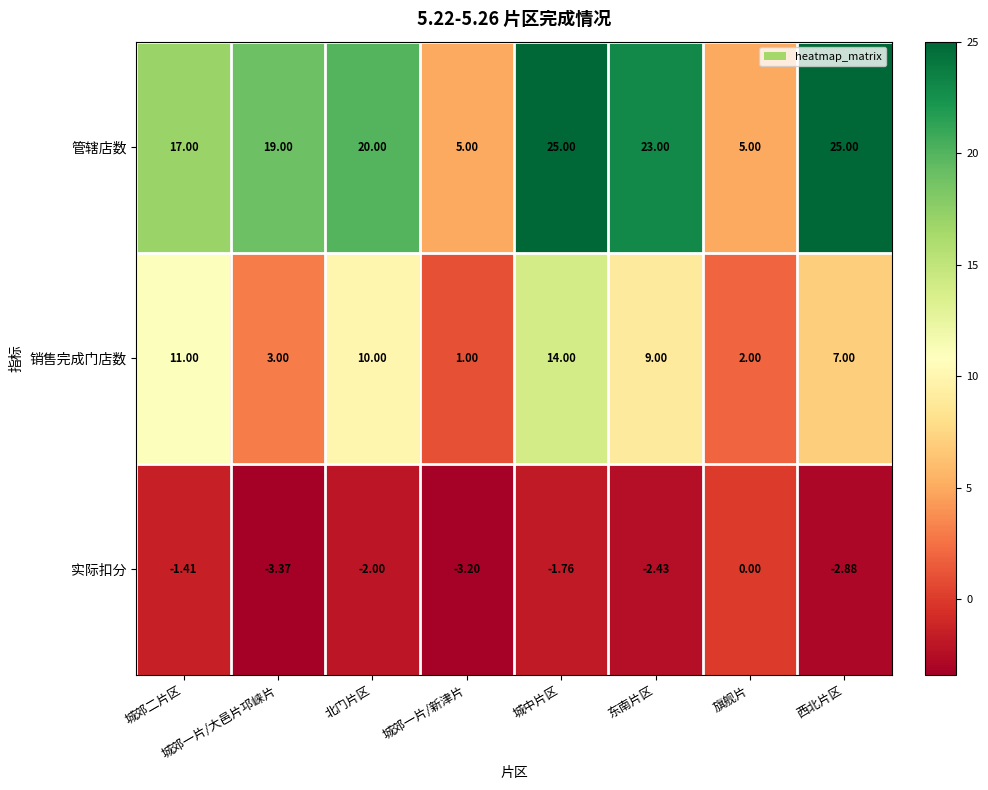

Which label corresponds to the smallest value in the chart?

城郊一片/大邑片邛崃片